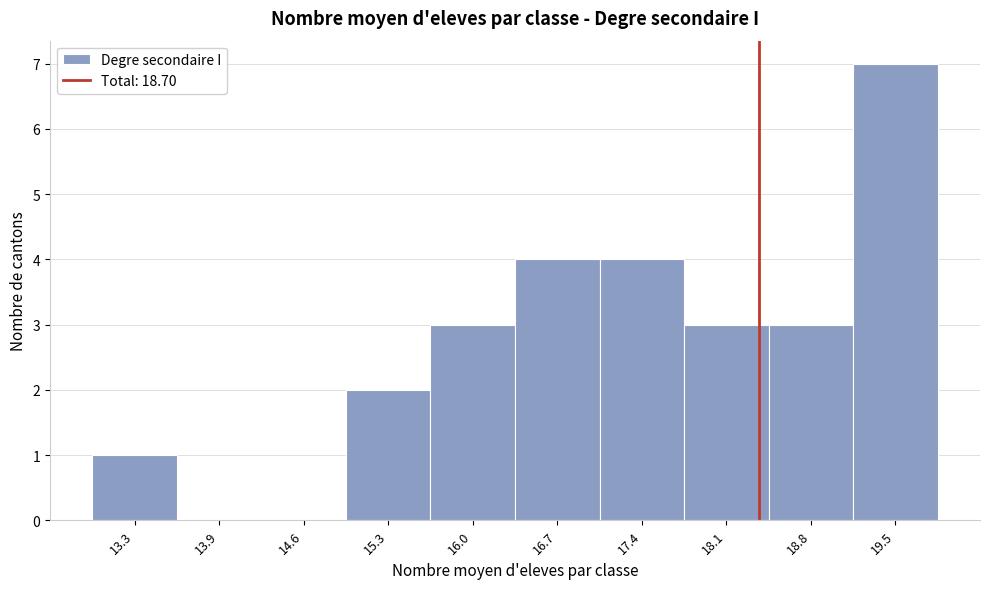

Reading left to right, extract all data points from this chart.

13.3=1	13.9=0	14.6=0	15.3=2	16.0=3	16.7=4	17.4=4	18.1=3	18.8=3	19.5=7